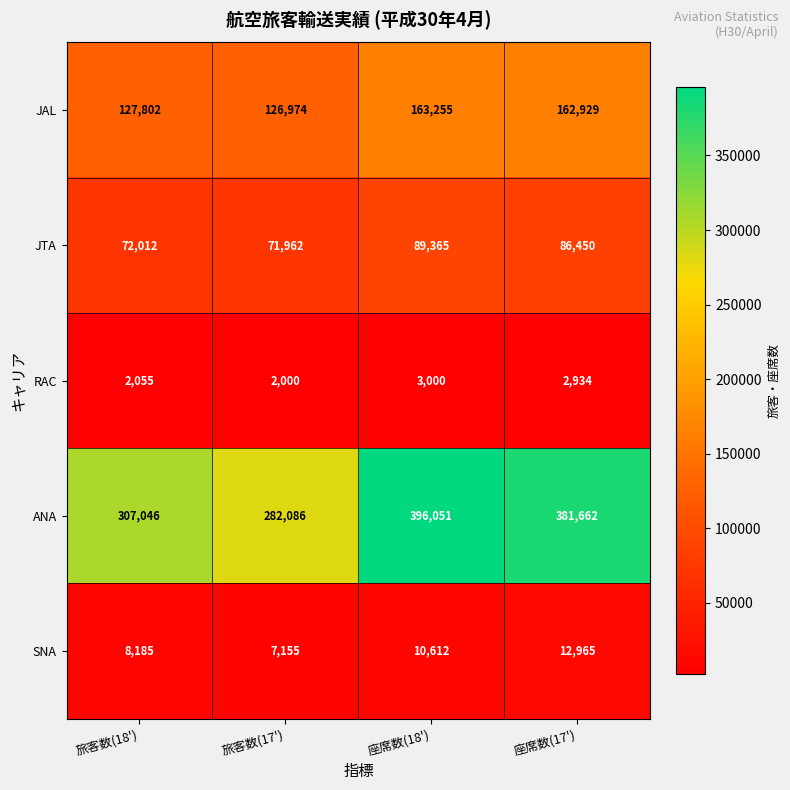

Is it true that JTA equals 72012 at 旅客数(18')?

True